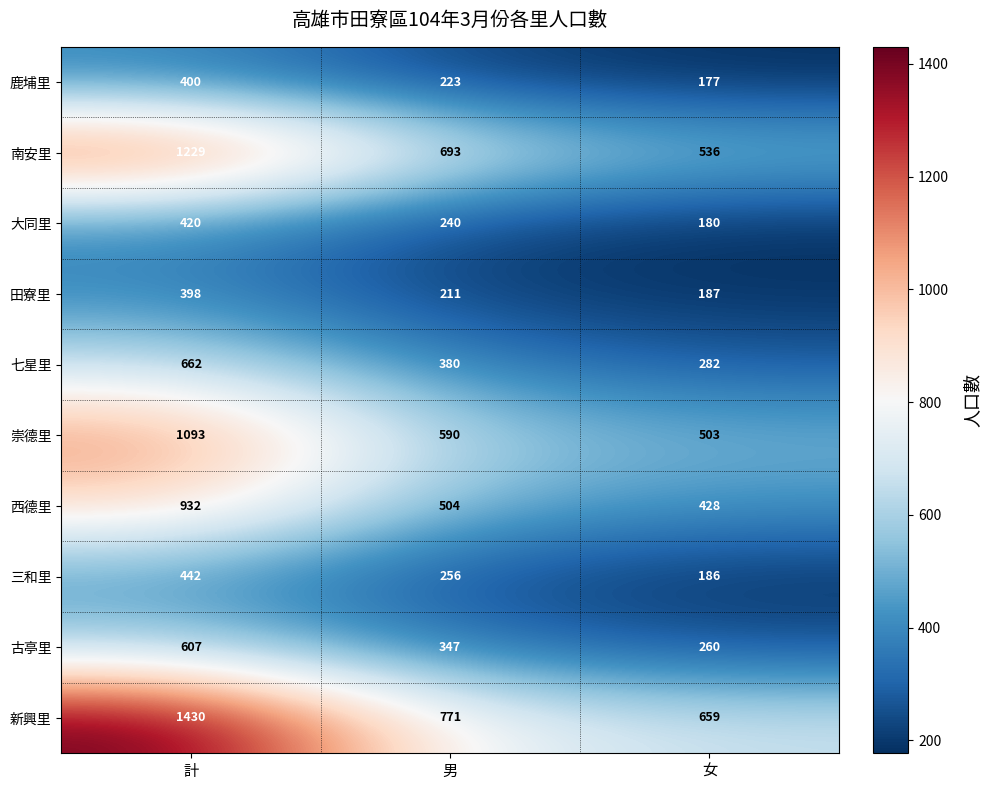

What is the difference between the maximum and minimum values in the 七星里 series?

380